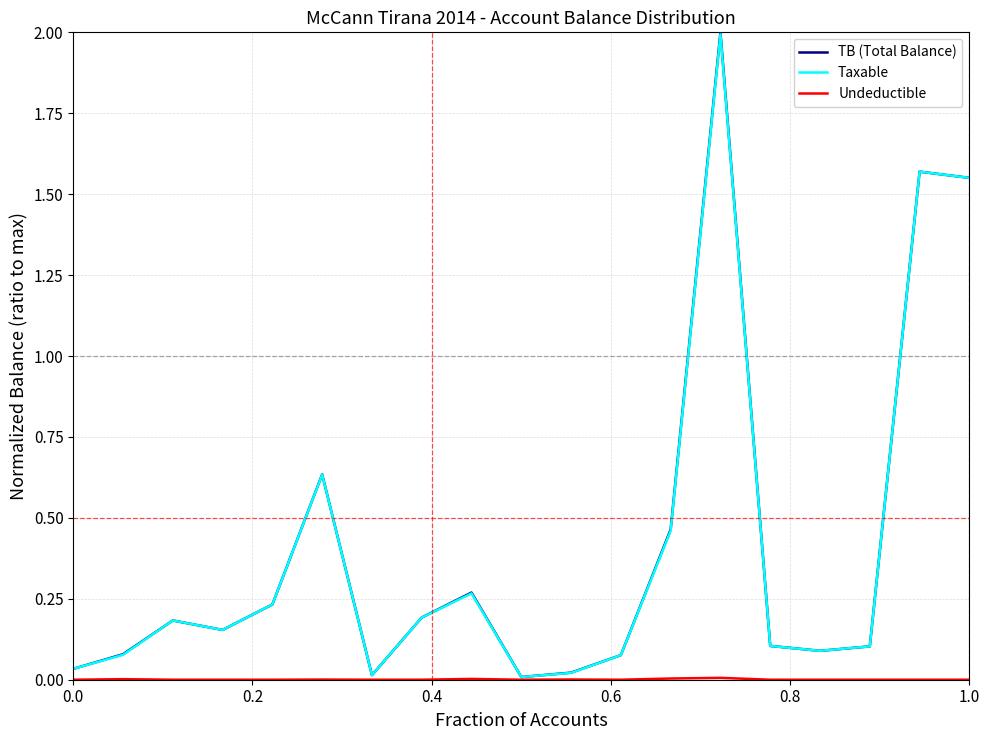

What is the maximum value shown in the chart?

2.0